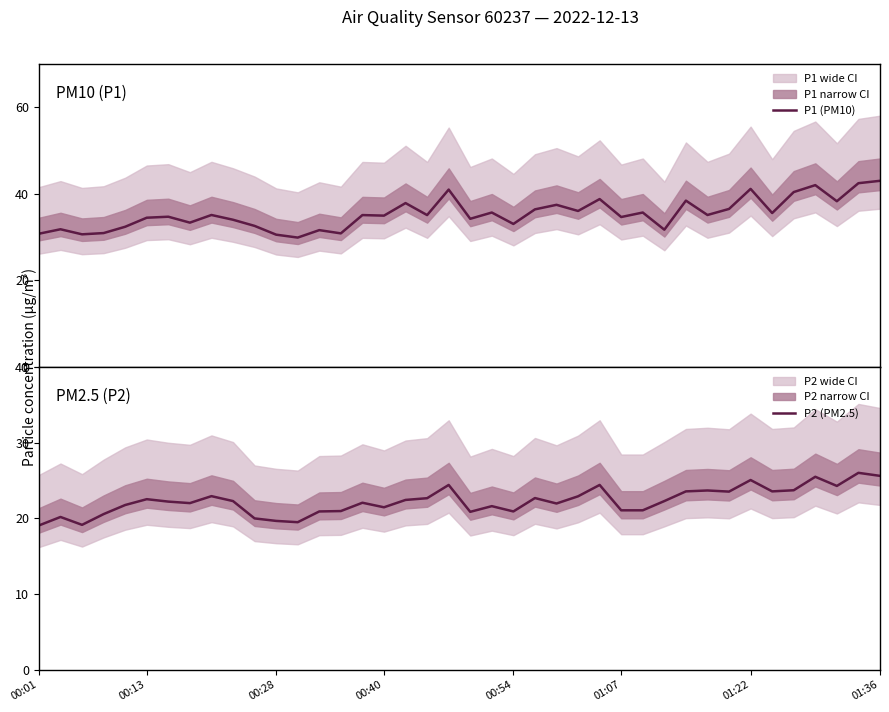

What is the difference between the maximum and second lowest values in the P2 (PM2.5) series?

6.9